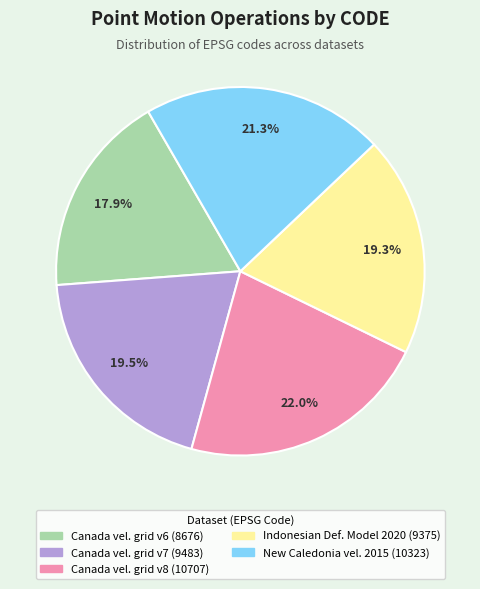

Does any single category account for the majority?

No